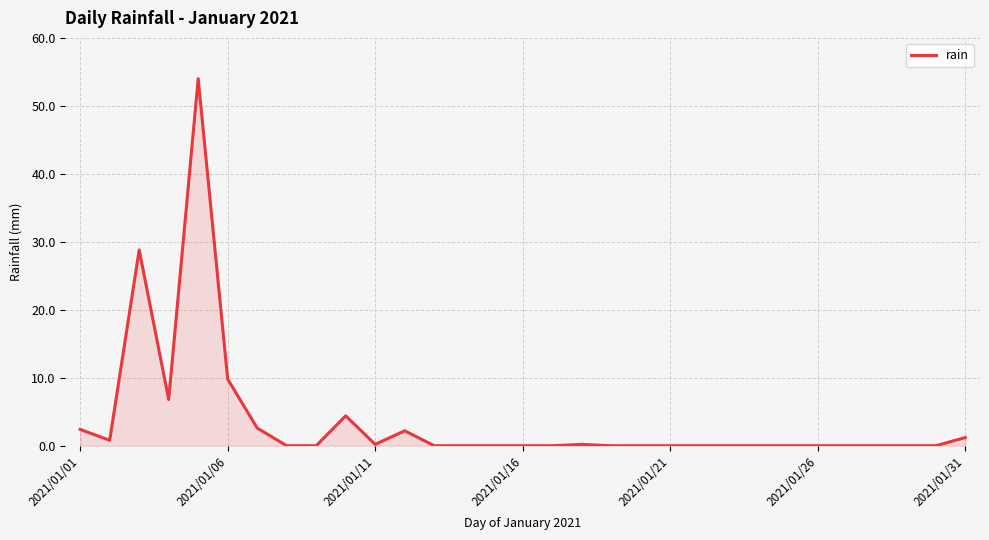

Does the chart display data point markers on the line(s)?

No